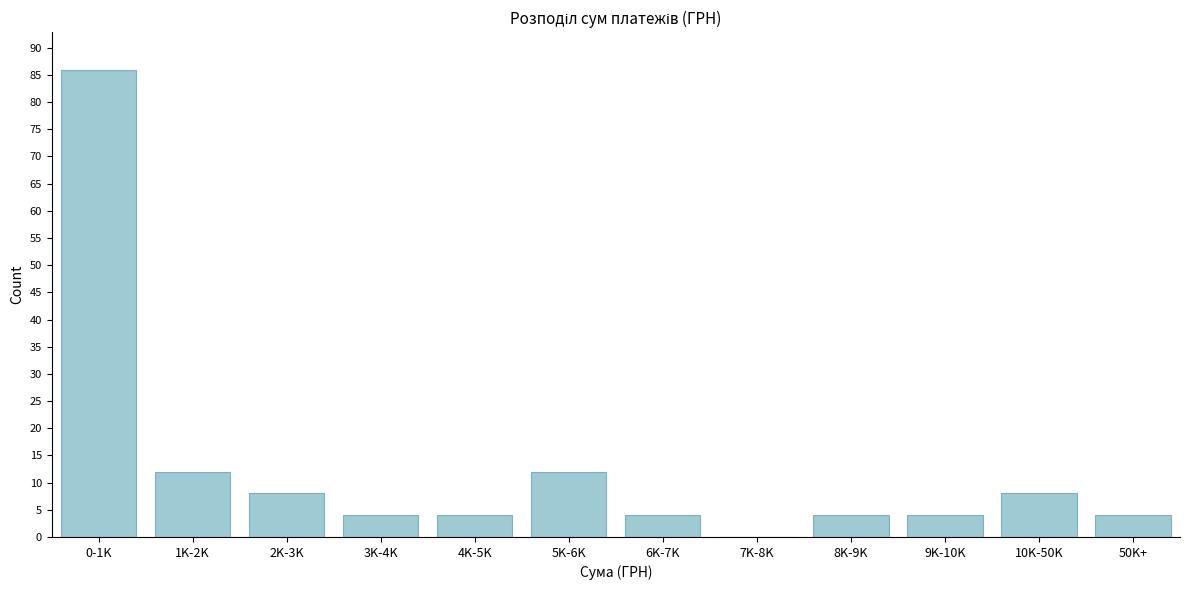

Reading left to right, list all the values displayed in this chart.

0-1K=86	1K-2K=12	2K-3K=8	3K-4K=4	4K-5K=4	5K-6K=12	6K-7K=4	7K-8K=0	8K-9K=4	9K-10K=4	10K-50K=8	50K+=4